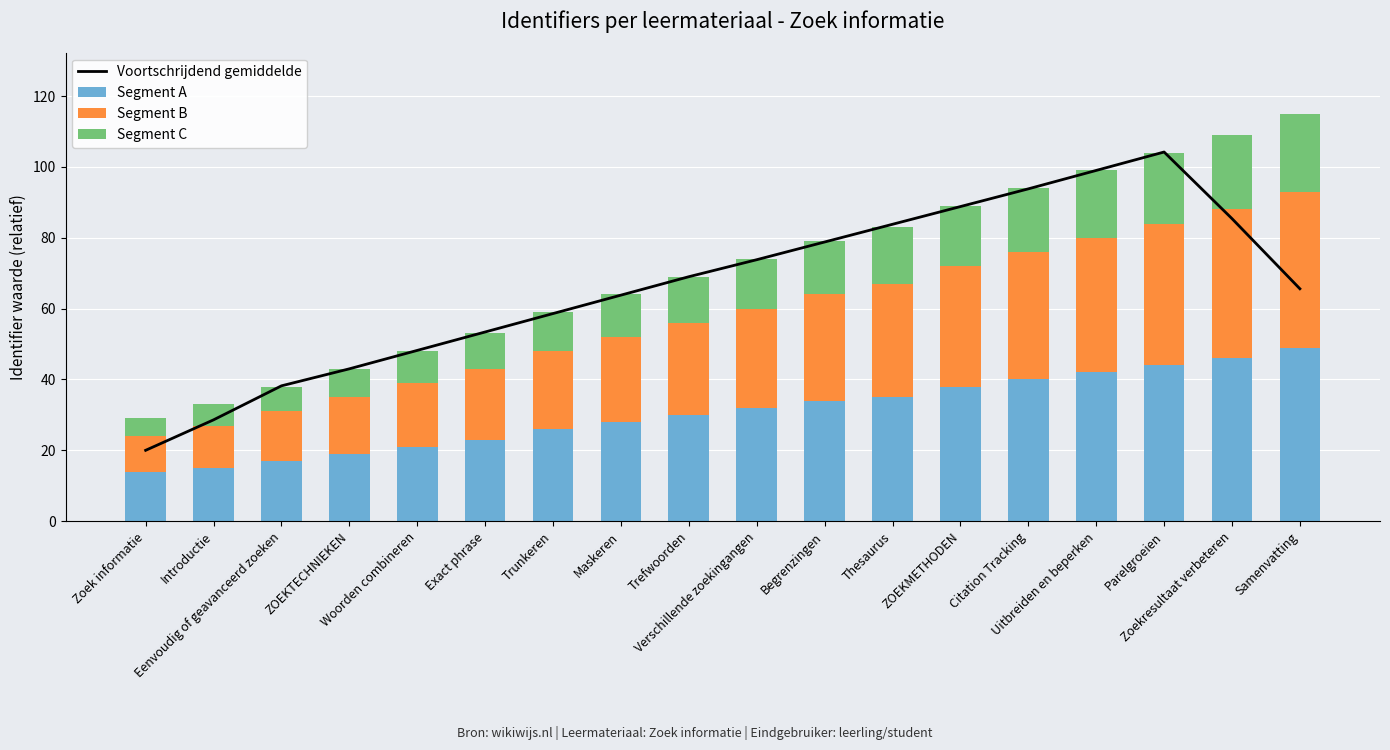

The Segment B series shows 40.0 at Parelgroeien. True or false?

True